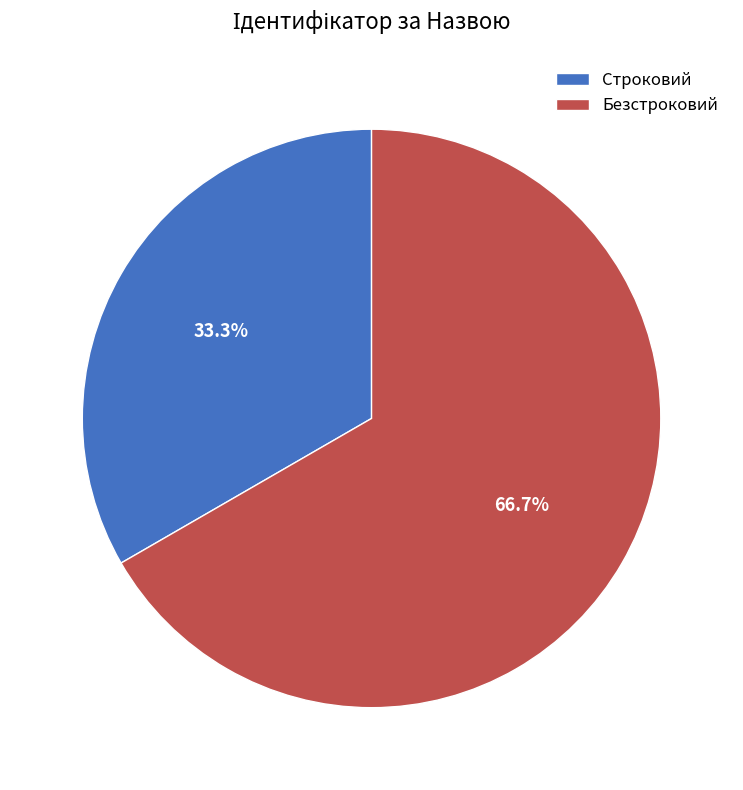

To the nearest percent, what is the average slice percentage?

50%